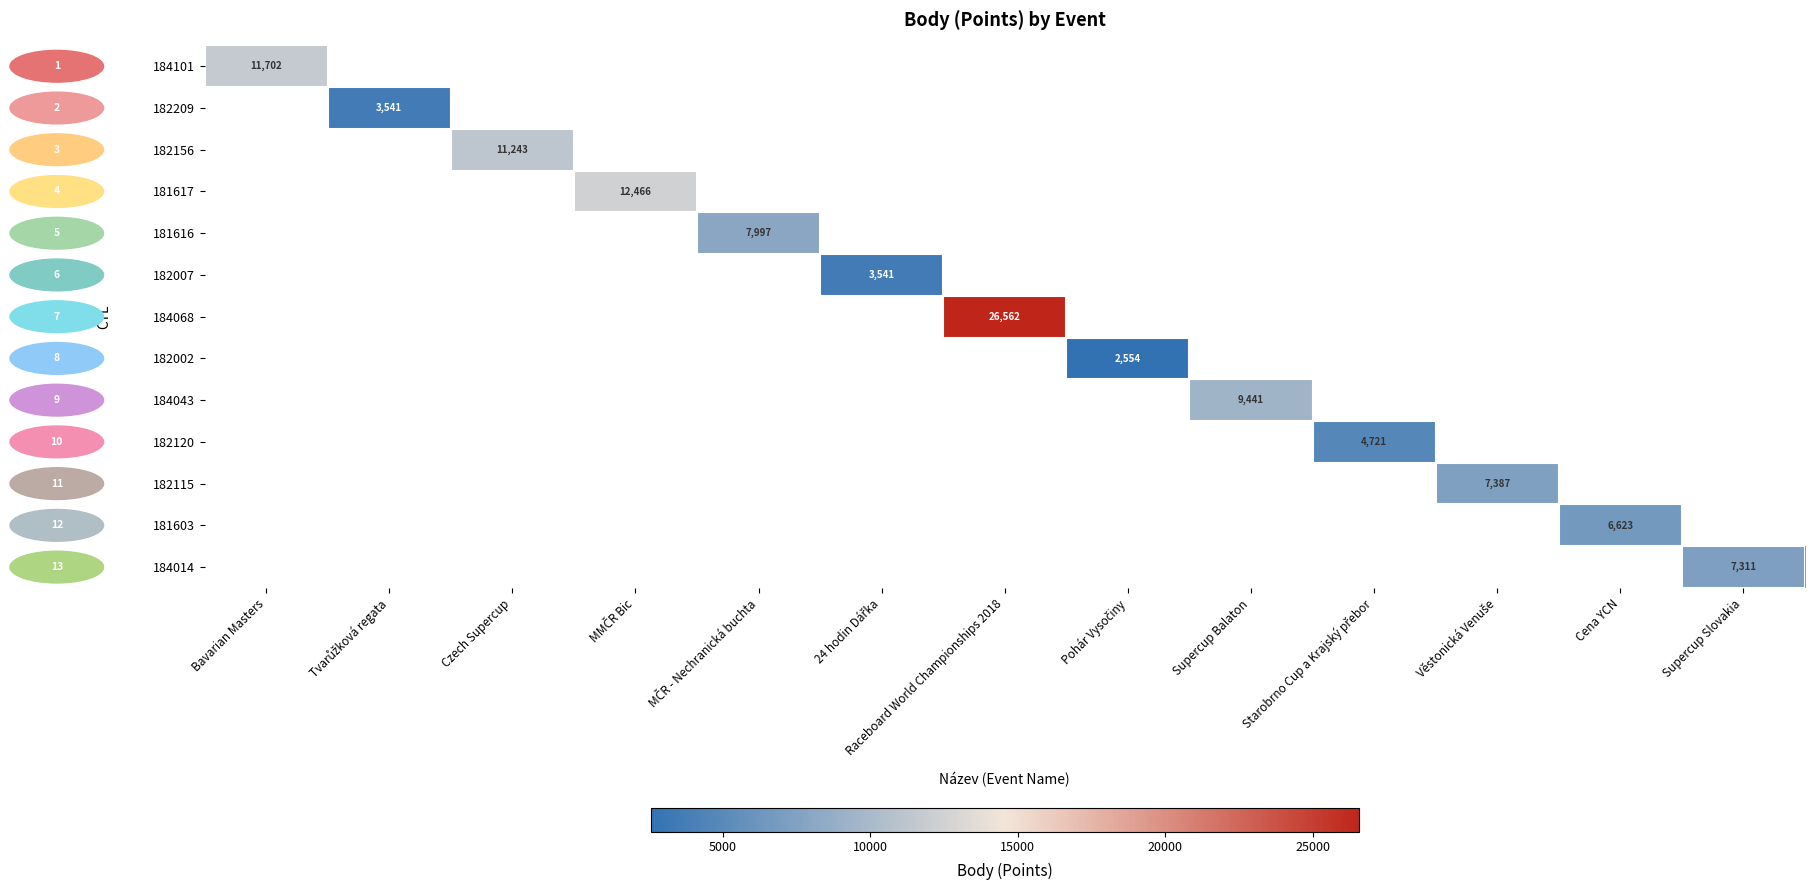

The value of 184043 at Supercup Balaton is 1919. True or false?

False